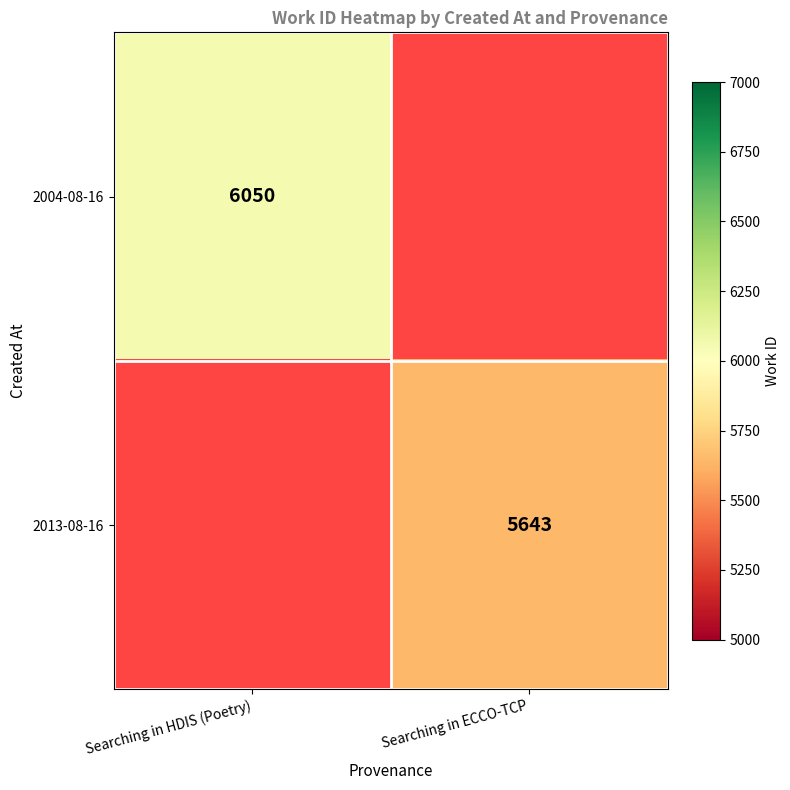

True or false: 2004-08-16 has a value of 6050 at Searching in HDIS (Poetry).

True